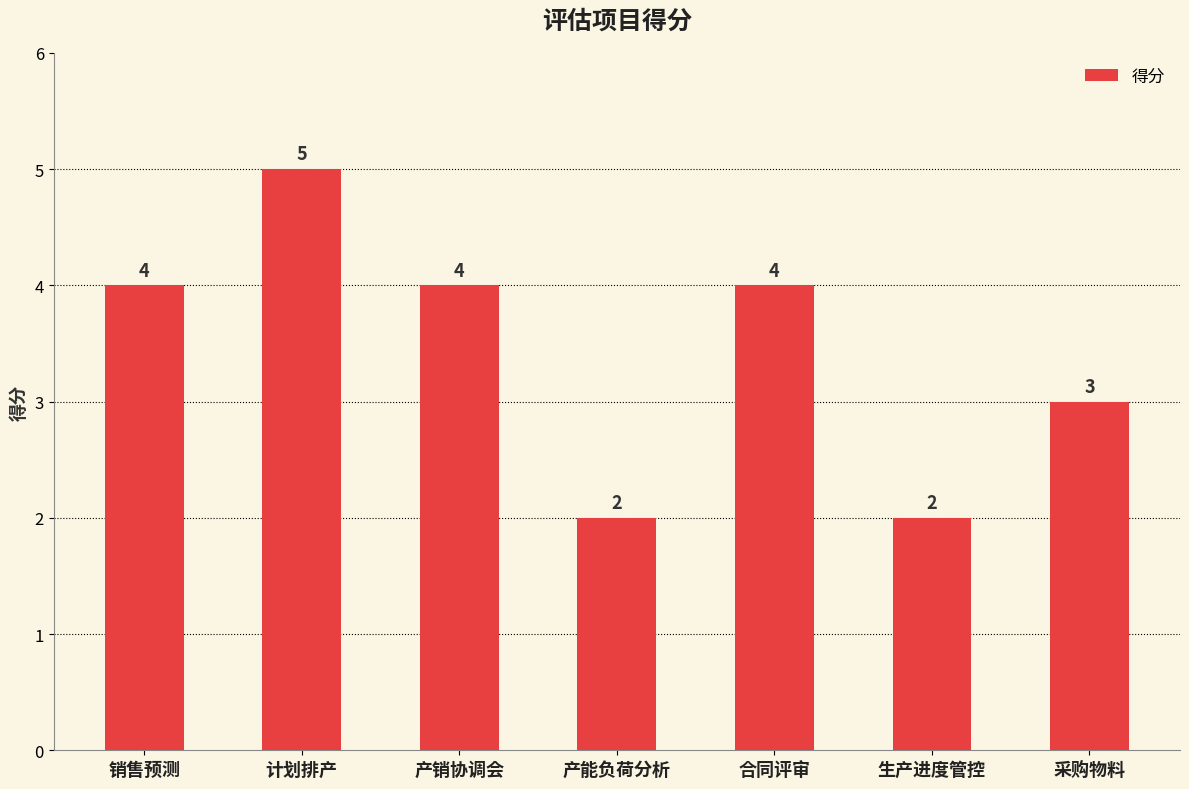

At which label is the value closest to 3?

采购物料